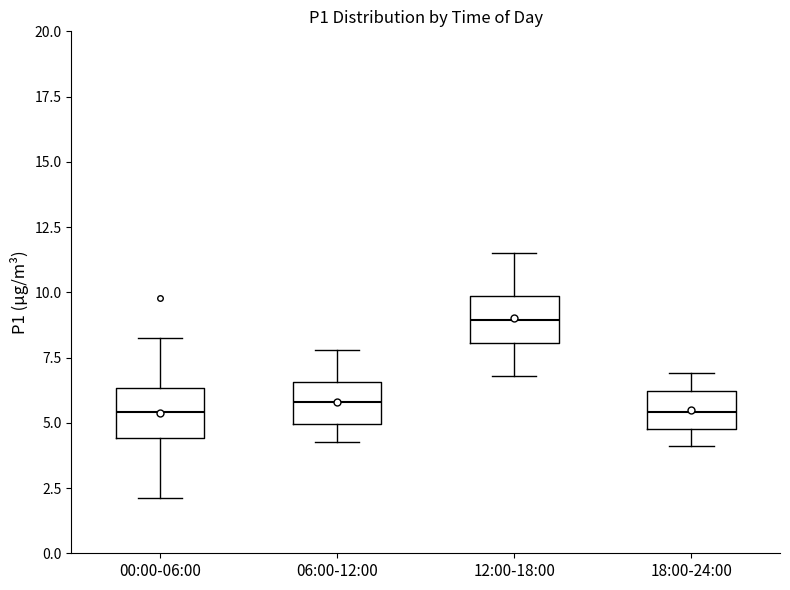

Where does the lower whisker of the box for 06:00-12:00 end on the y-axis? The values are not printed on the chart, so give them approximately, as read against the axis.

4.5